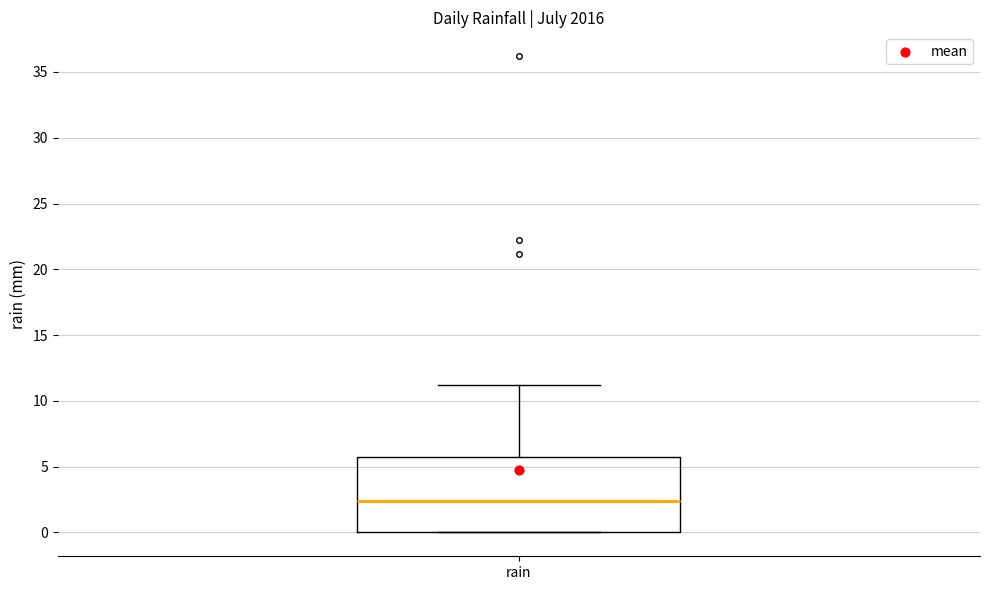

Read this box plot against the y-axis: the position of the median line, the range covered by the box, and the ends of both whiskers. The values are not printed on the chart, so give them approximately, as read against the axis.

median 2.5, box 0.0 to 5.5, whiskers 0.0 to 11.0